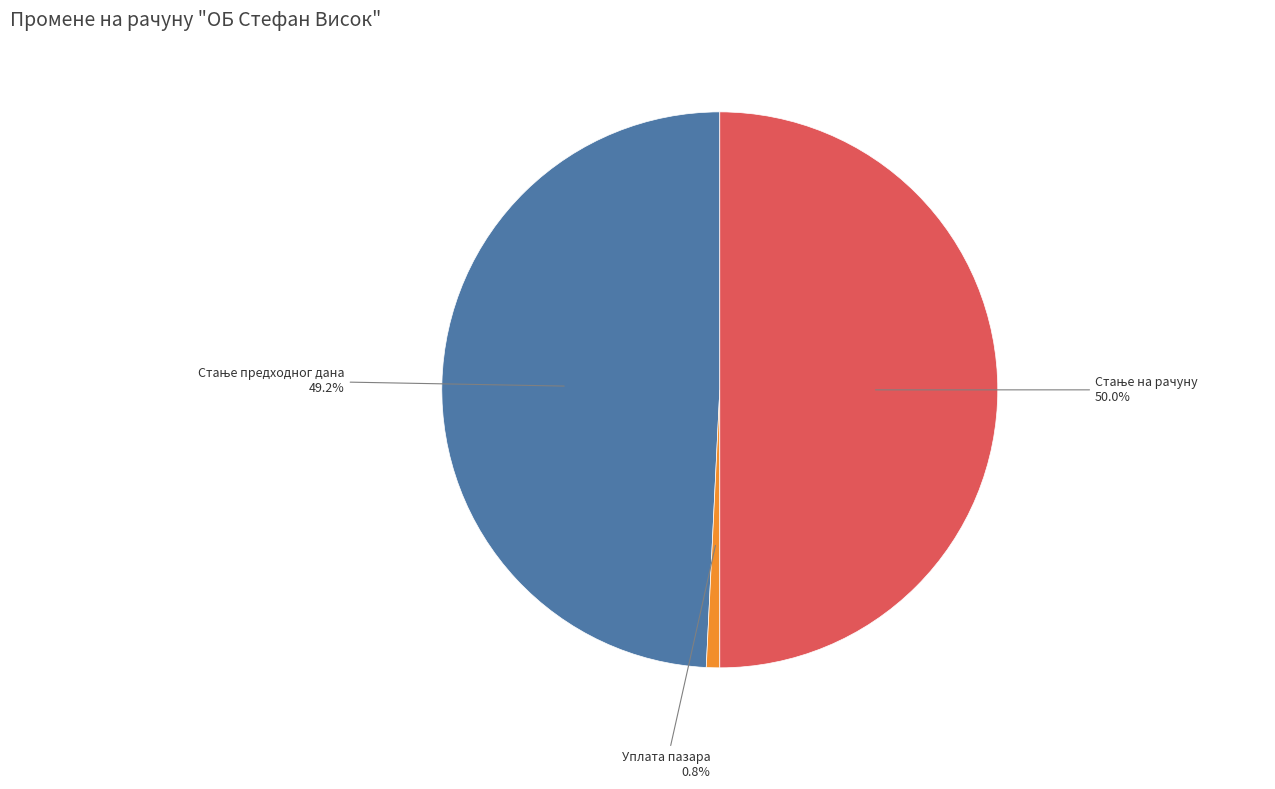

To the nearest percent, what is the difference between the largest and smallest slice percentages?

49%